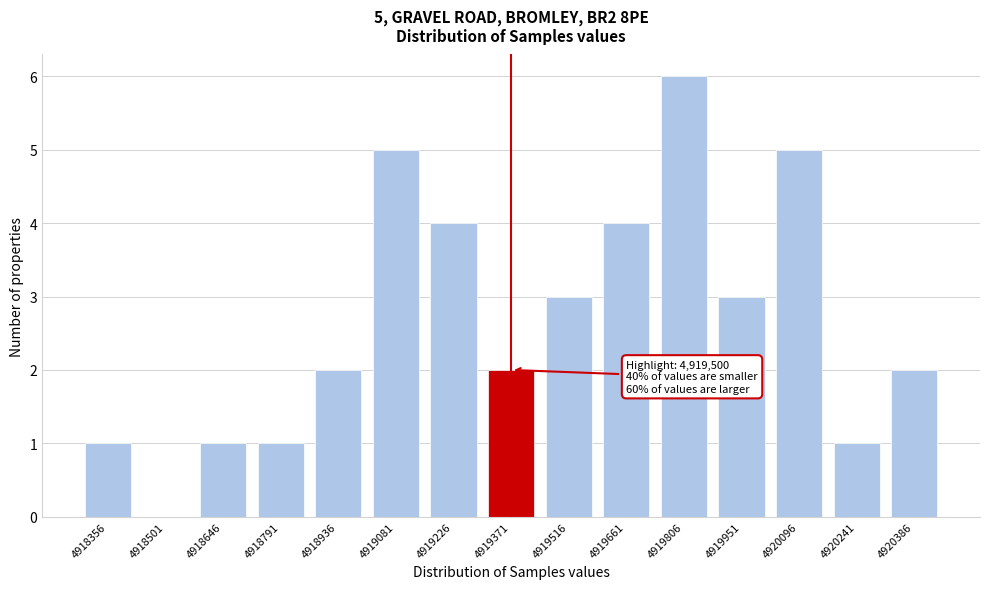

Reading right to left, what are all the values shown in this chart?

4920386=2	4920241=1	4920096=5	4919951=3	4919806=6	4919661=4	4919516=3	4919371=2	4919226=4	4919081=5	4918936=2	4918791=1	4918646=1	4918501=0	4918356=1